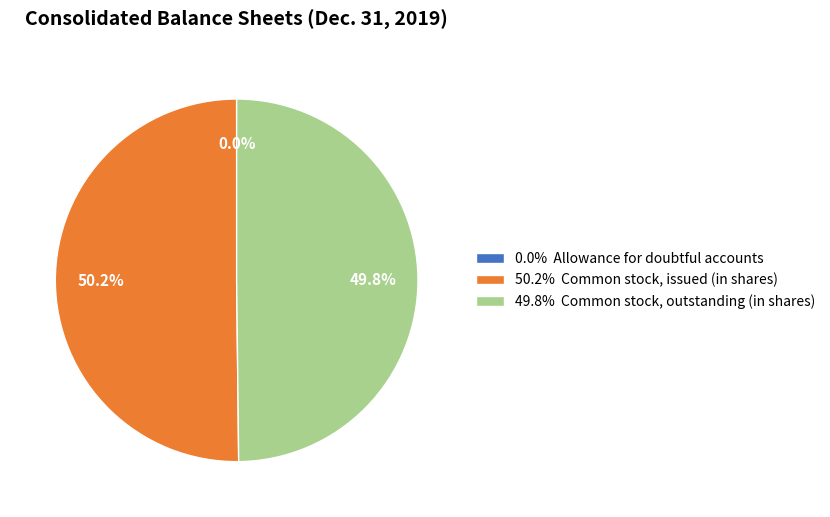

How much of the chart is everything except 49.8% Common stock, outstanding (in shares)?

50.2%